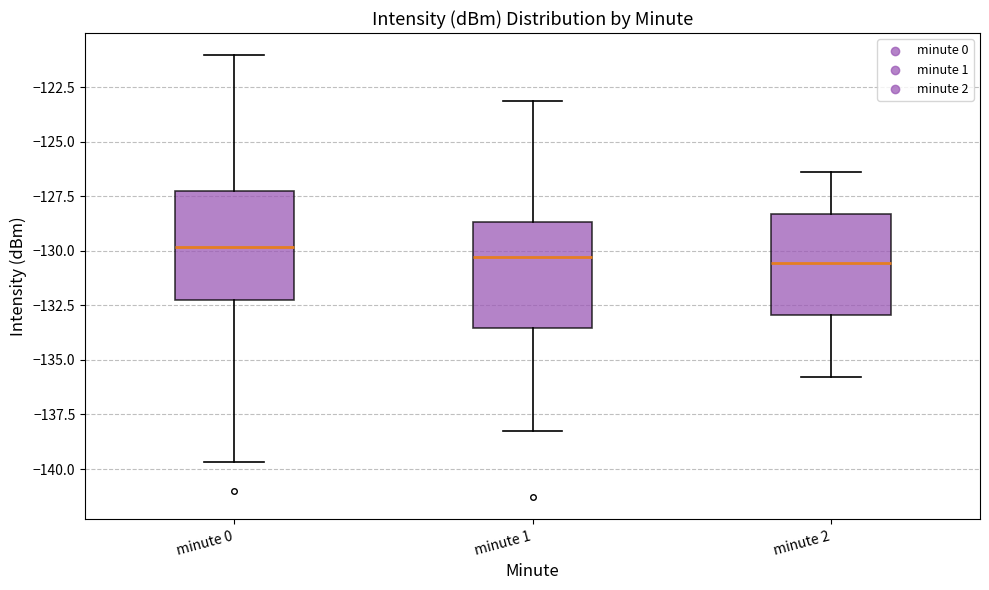

Where is the lower edge of the box for minute 0 on the y-axis? The values are not printed on the chart, so give them approximately, as read against the axis.

-132.0